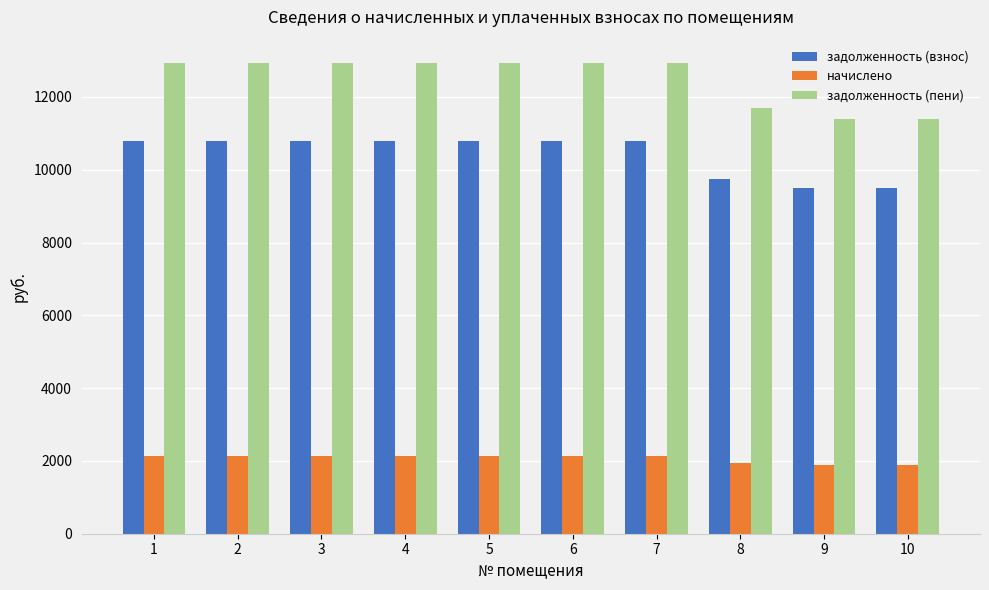

How many series are shown in this chart?

3